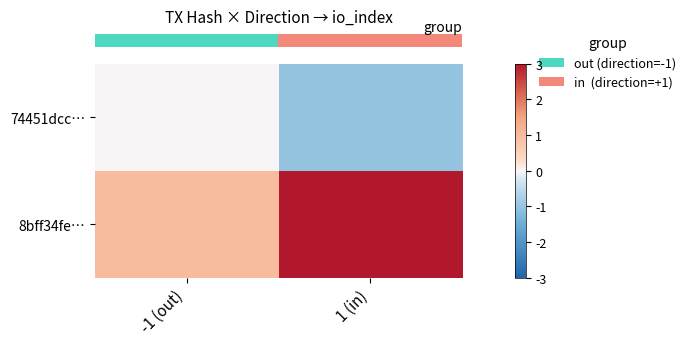

Rank the series by their maximum value, from lowest to highest.

row_0, row_1